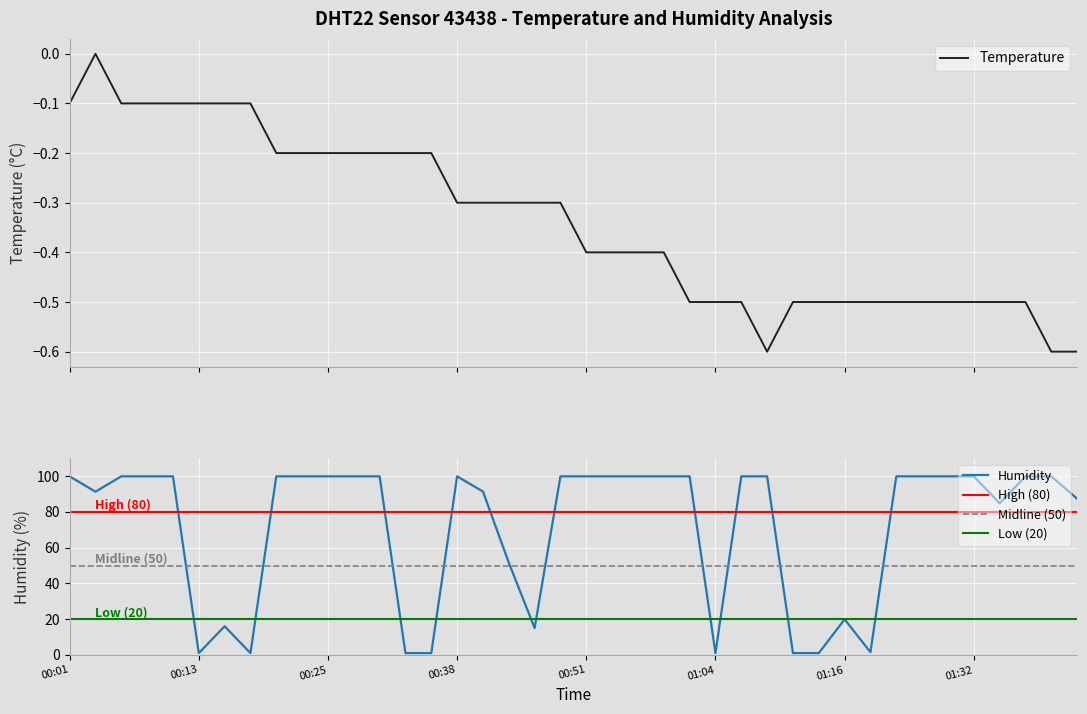

How many data points in humidity are less than 99?

16